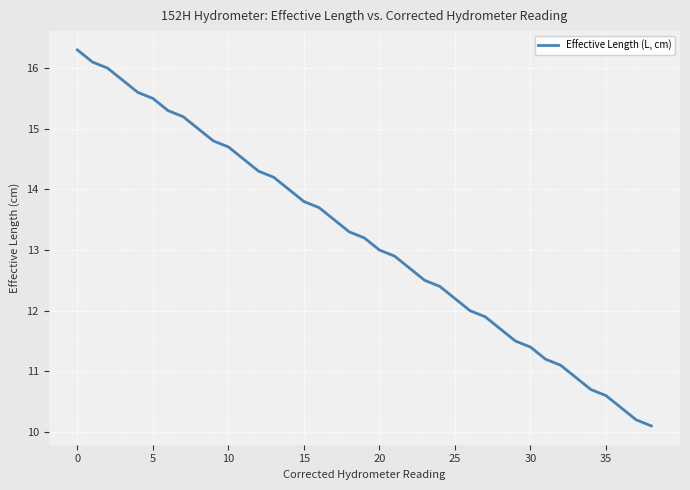

What is the difference between the maximum and minimum values?

6.2